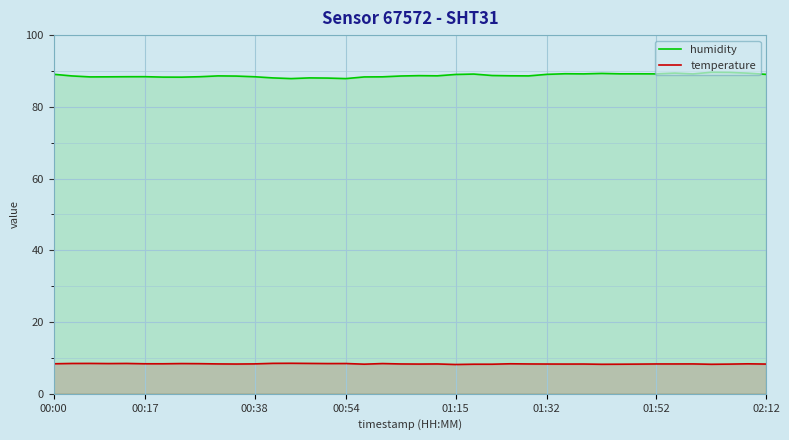

In temperature, how many points are lower than both neighbors (excluding endpoints)?

9